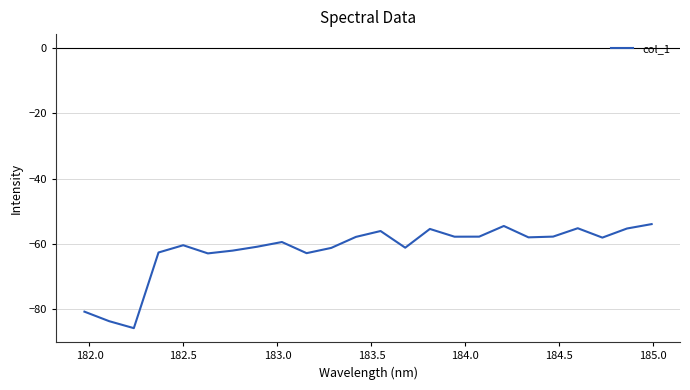

What is the difference between the maximum and minimum values?

31.9